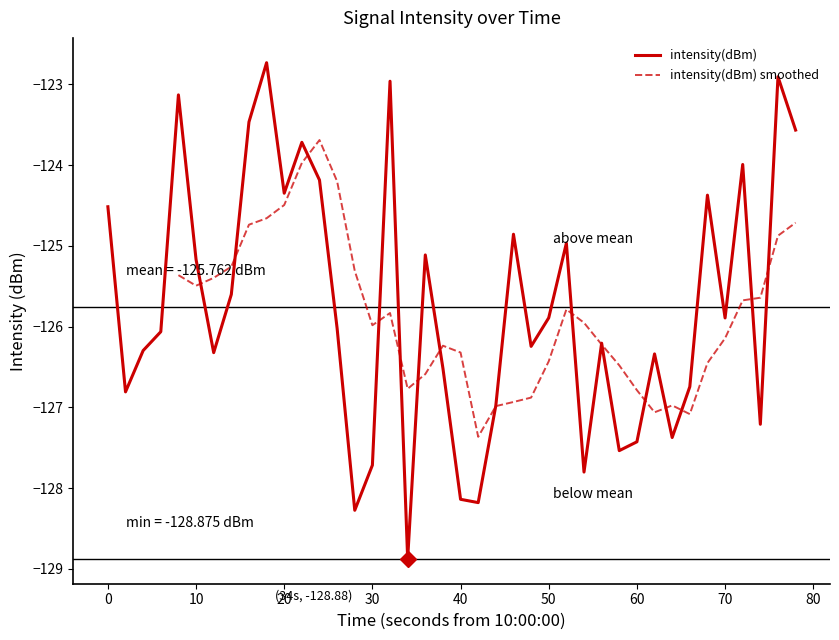

What is the minimum value shown in the chart?

-128.9